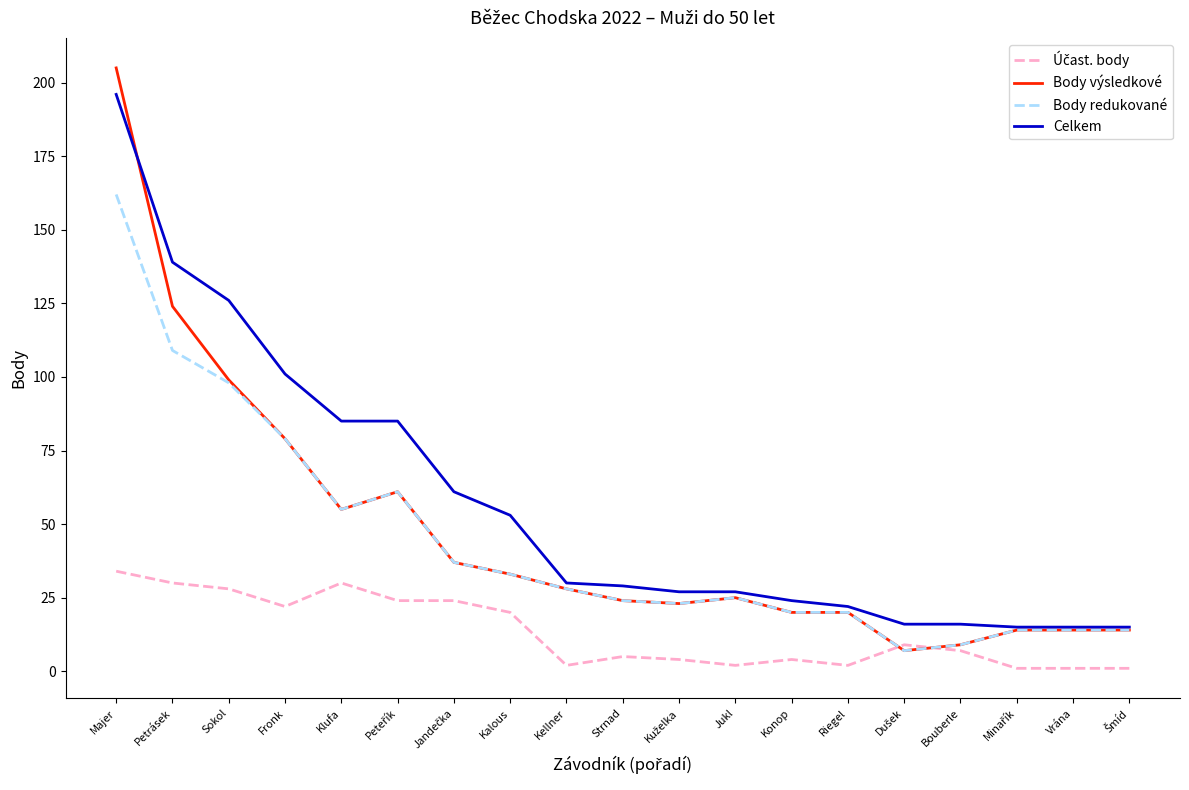

What is the difference between the second highest and minimum values in the Celkem series?

124